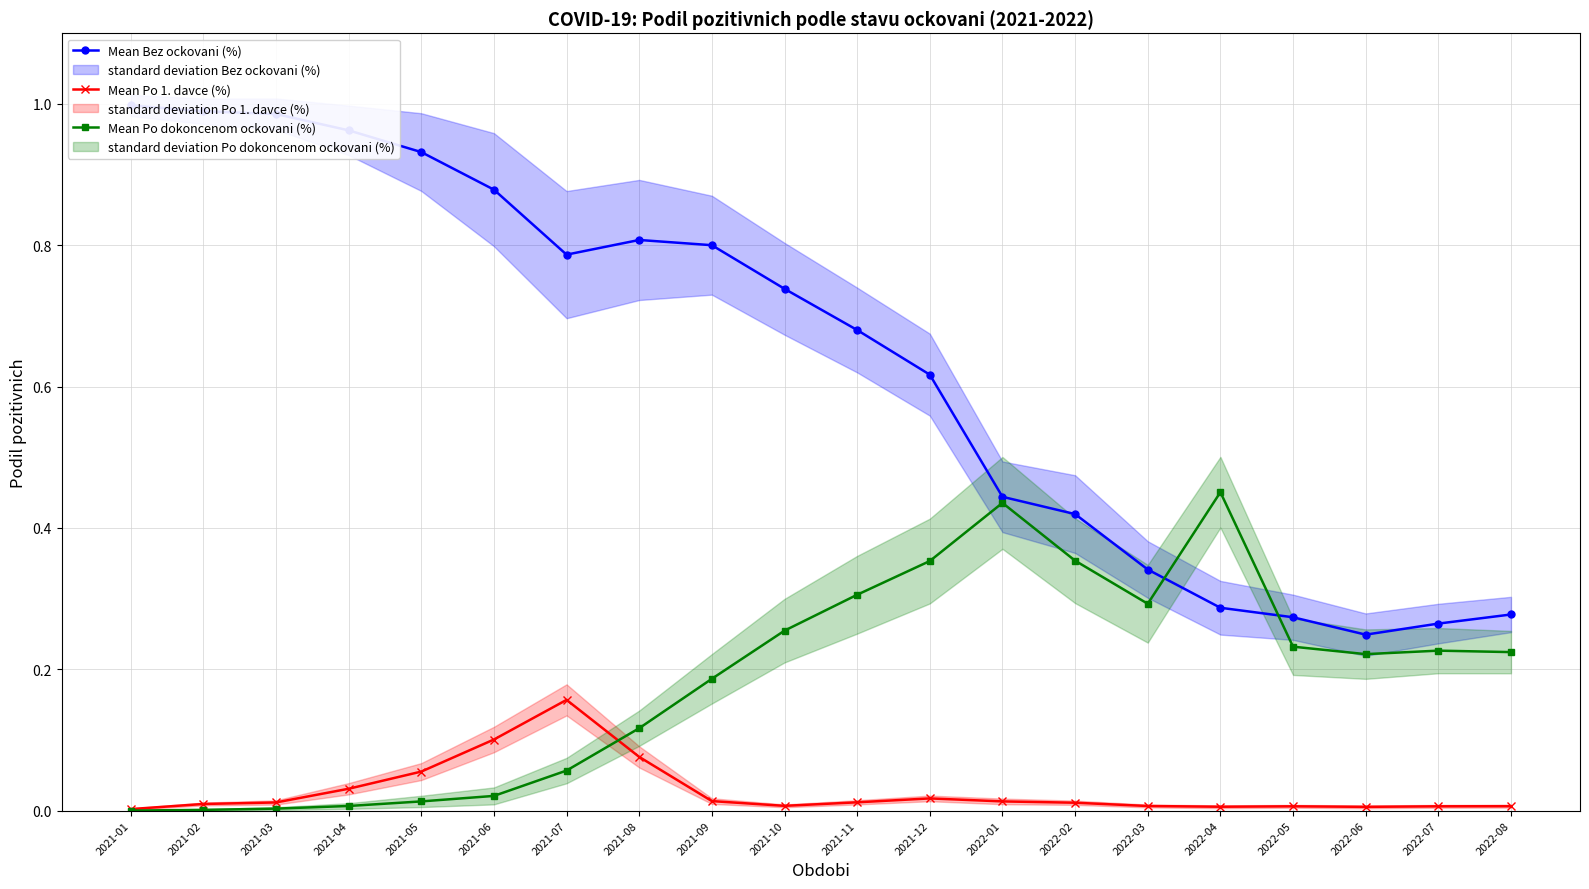

What is the label of the 5th point from the right?

2022-04